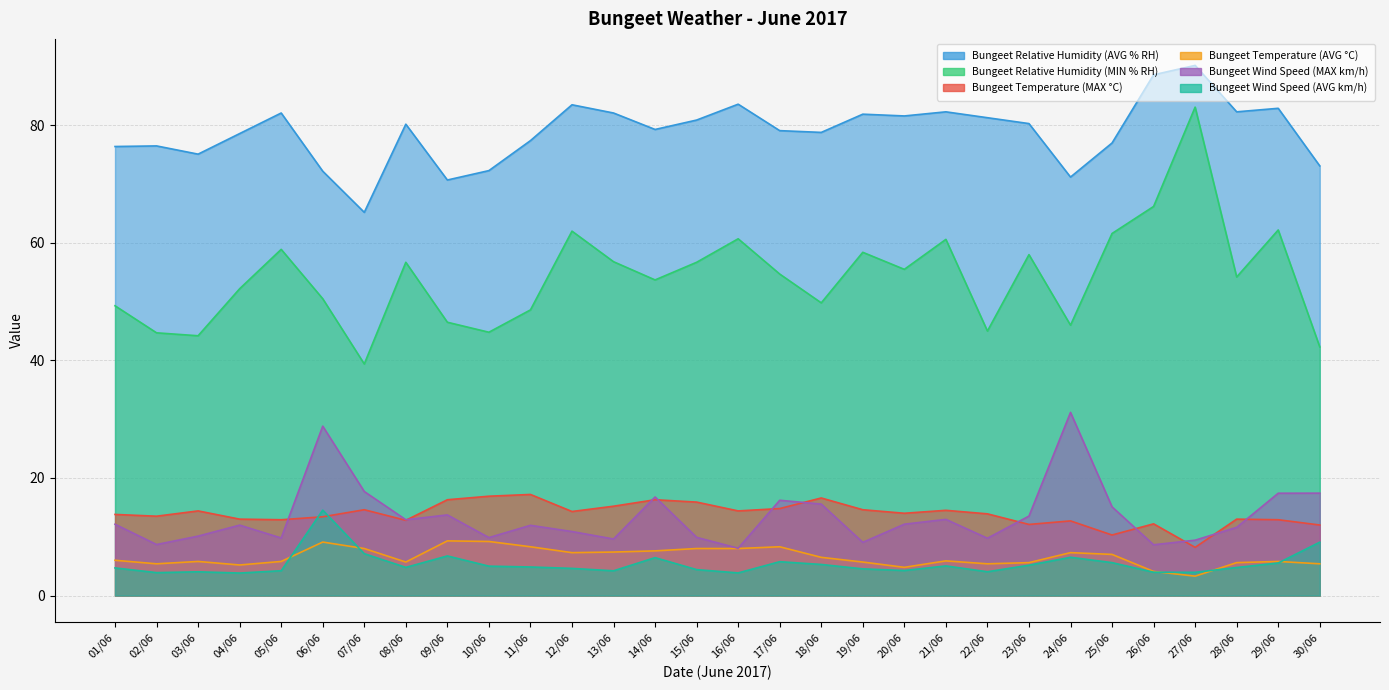

True or false: Bungeet Relative Humidity (AVG % RH) and Bungeet Temperature (AVG °C) cross at least once.

False